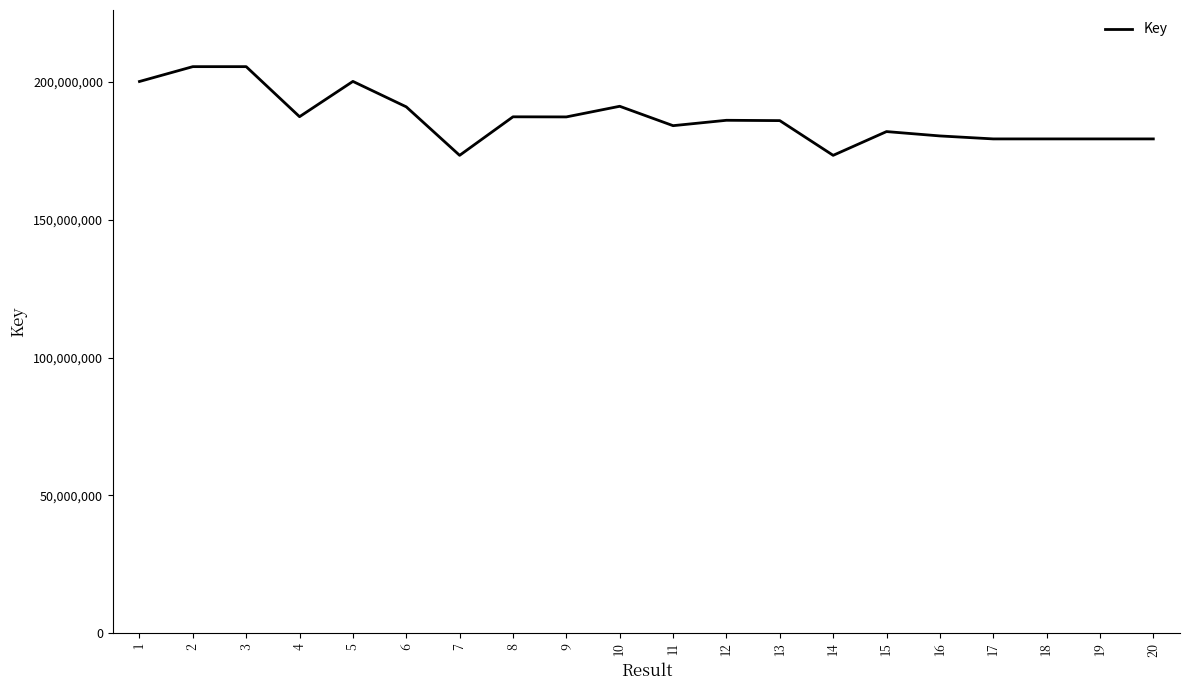

What is the maximum value shown in the chart?

205584359